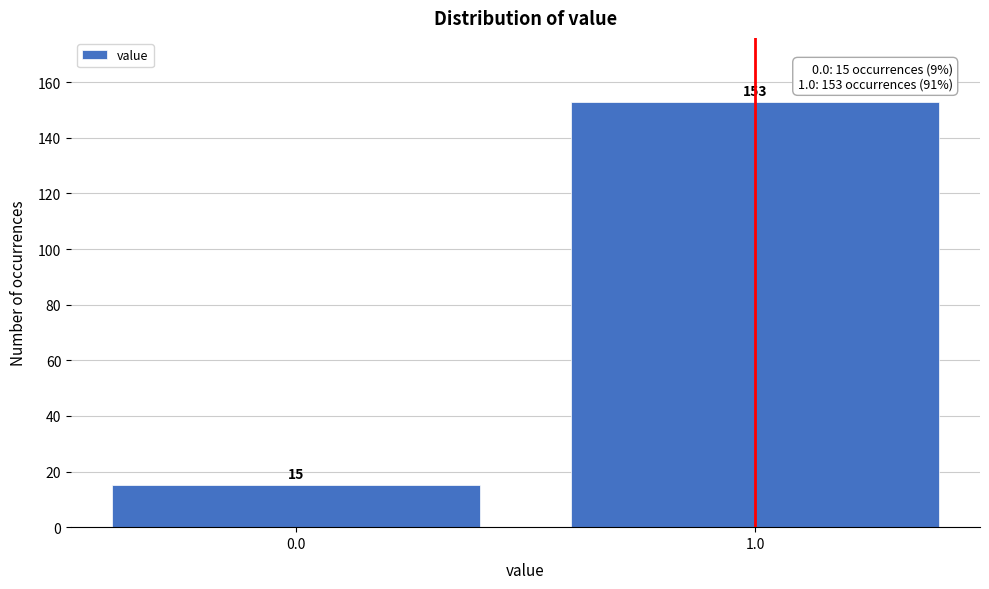

Reading right to left, transcribe all the data shown in this chart.

153	15